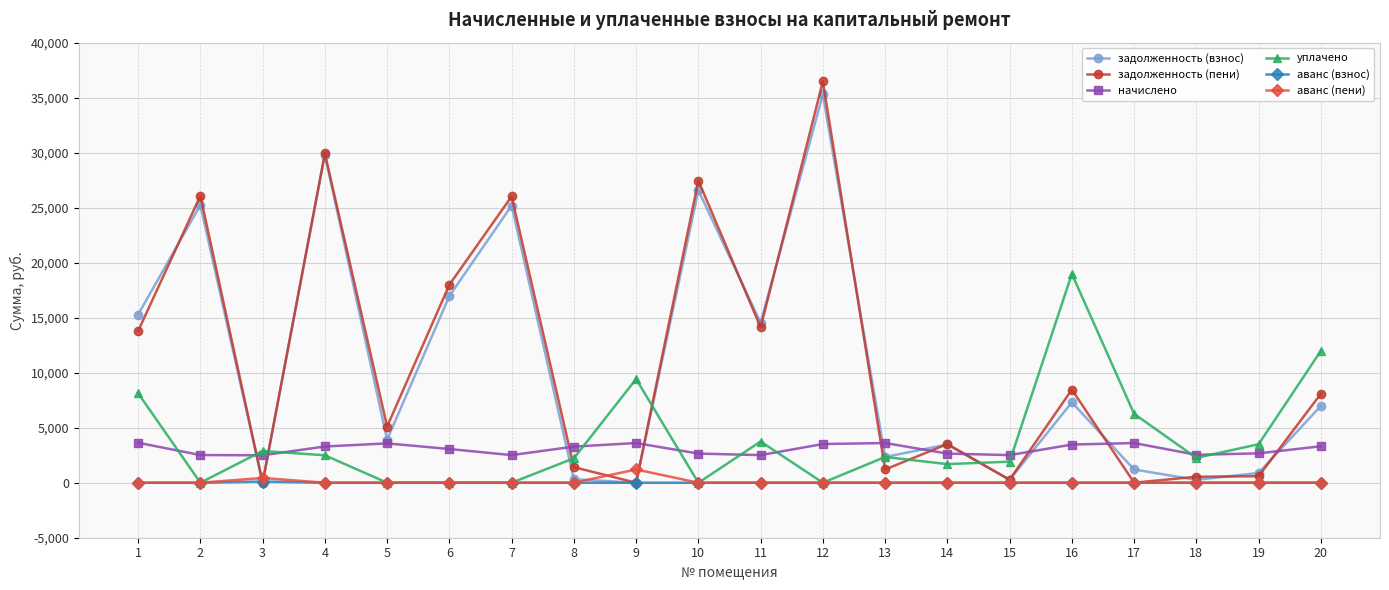

What is the difference between the maximum and minimum values in the задолженность (пени) series?

36471.6